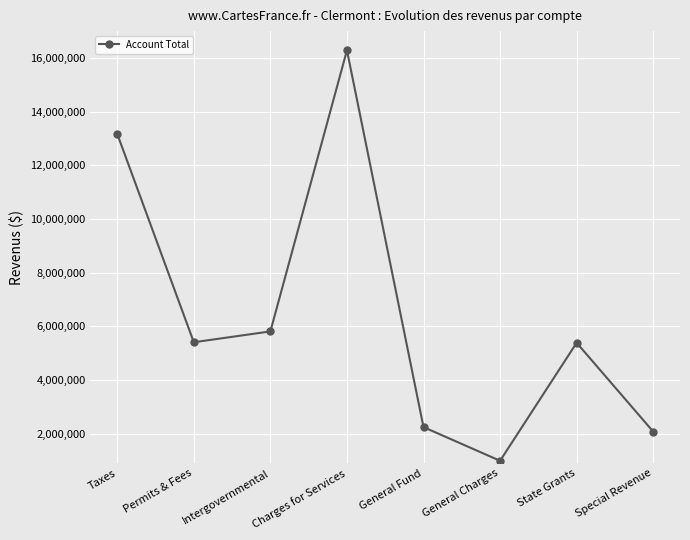

Which label corresponds to the largest value in the chart?

Charges for Services